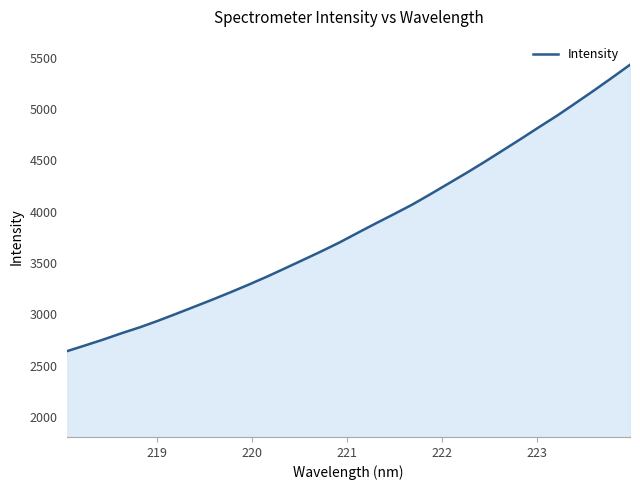

What is the maximum value shown in the chart?

5432.9